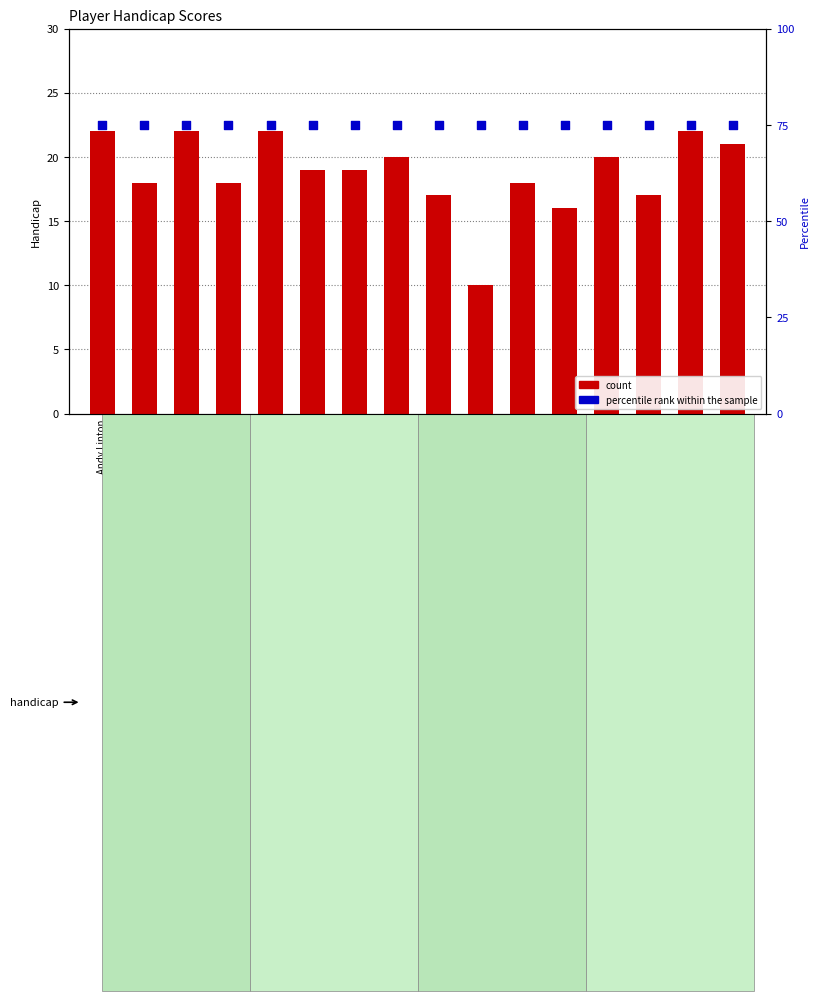

Which series reaches the maximum Y coordinate?

percentile rank within the sample